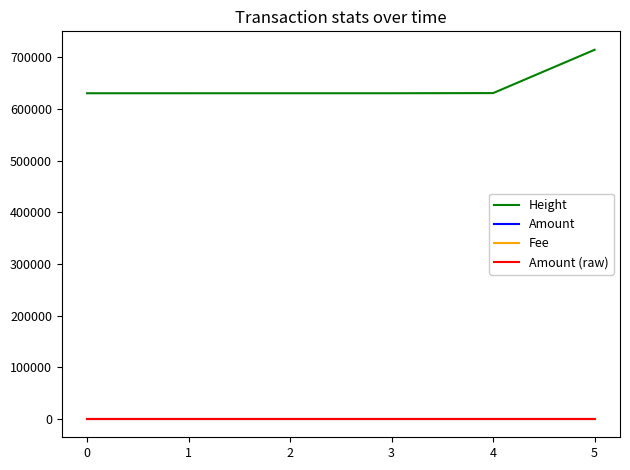

Is this an area chart (filled region under the line)?

No